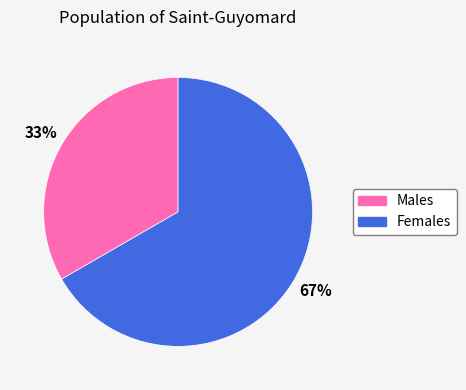

To the nearest percent, what is the average slice percentage?

50%